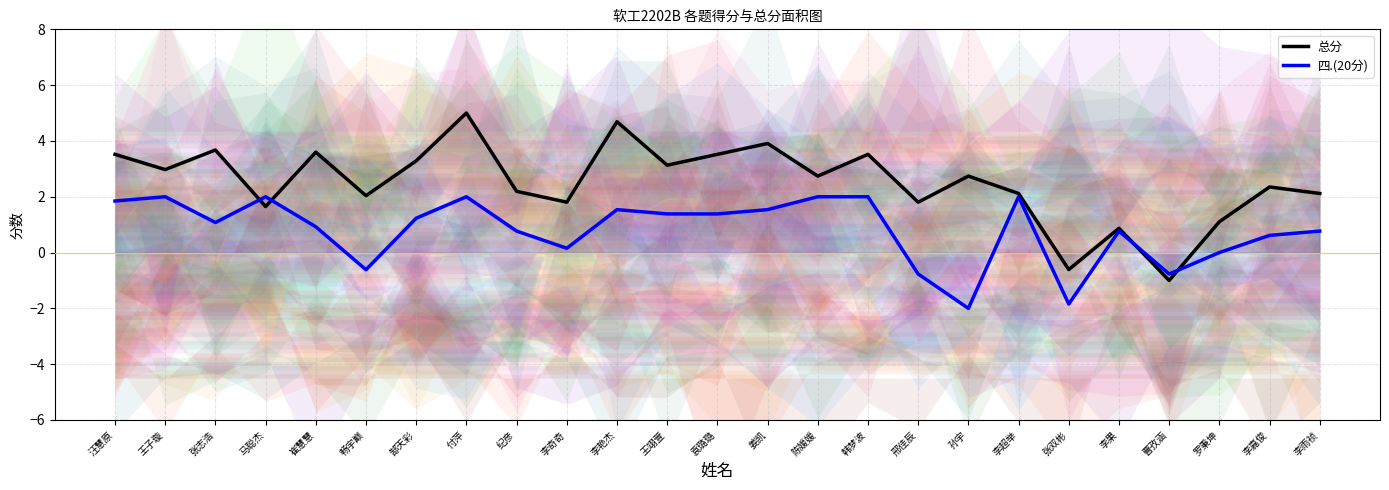

At which label is 总分 closest to 2?

畅宇巅